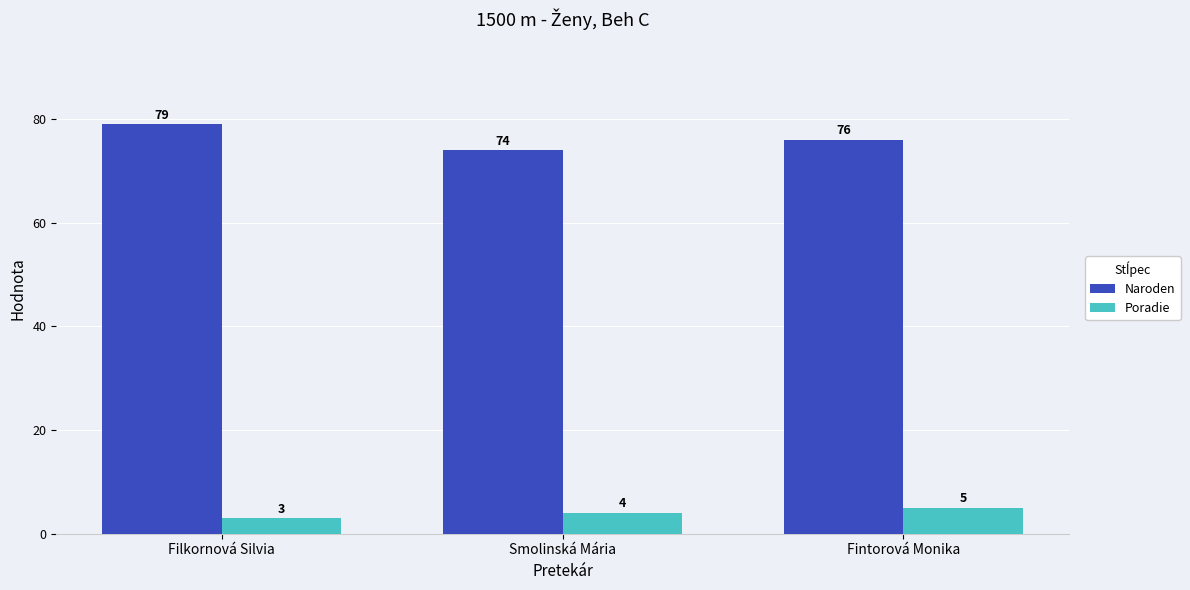

What is the difference between the second highest and minimum values in the Poradie series?

1